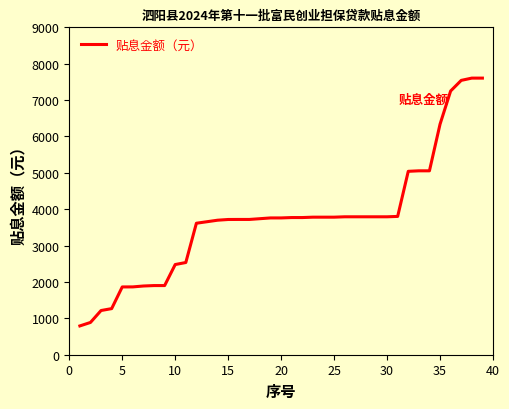

How many lines are shown in the chart?

1